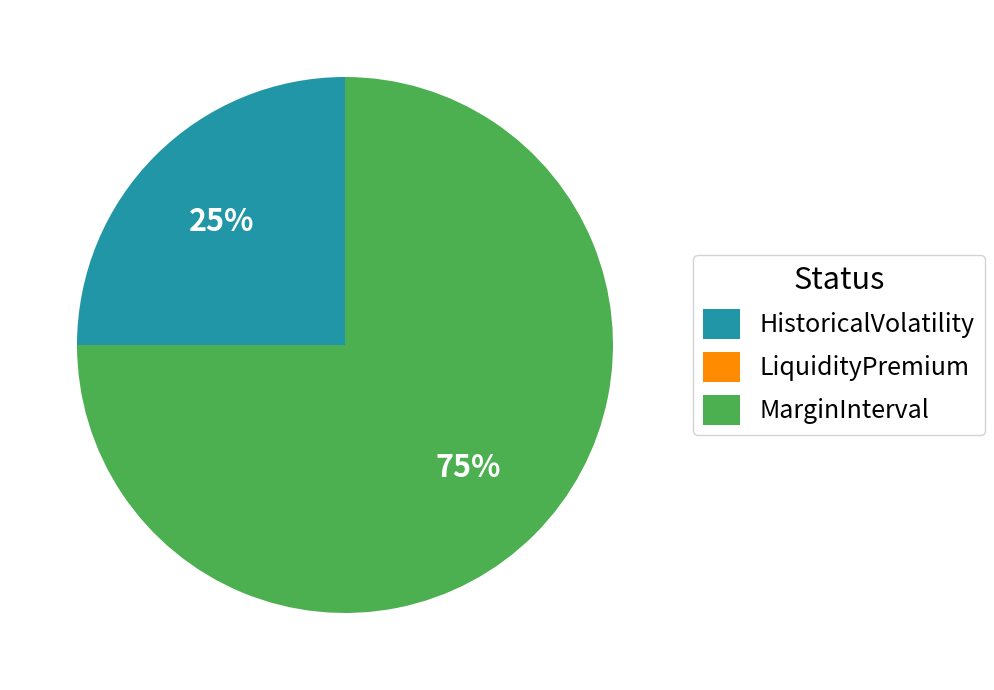

What is the ratio of the value at MarginInterval to the value at HistoricalVolatility?

3.0